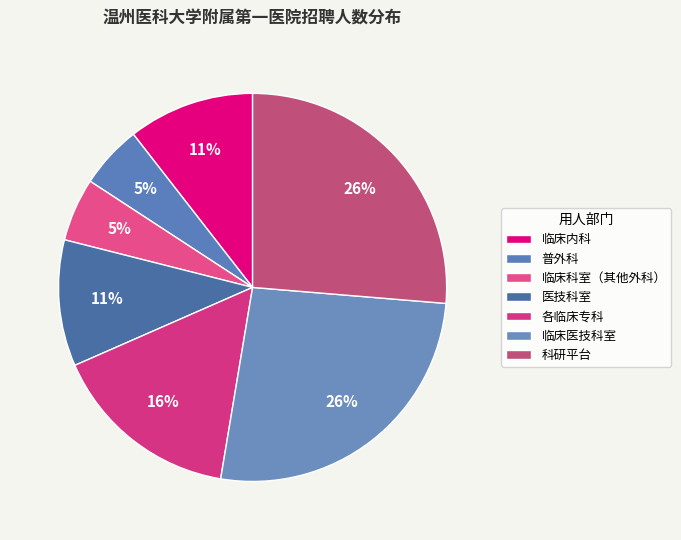

How many slices are in this pie chart?

7